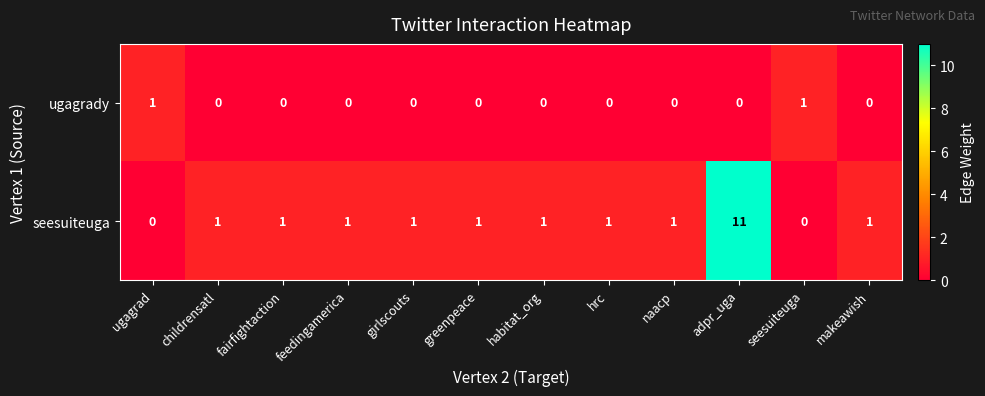

True or false: seesuiteuga has a value of 1 at naacp.

True